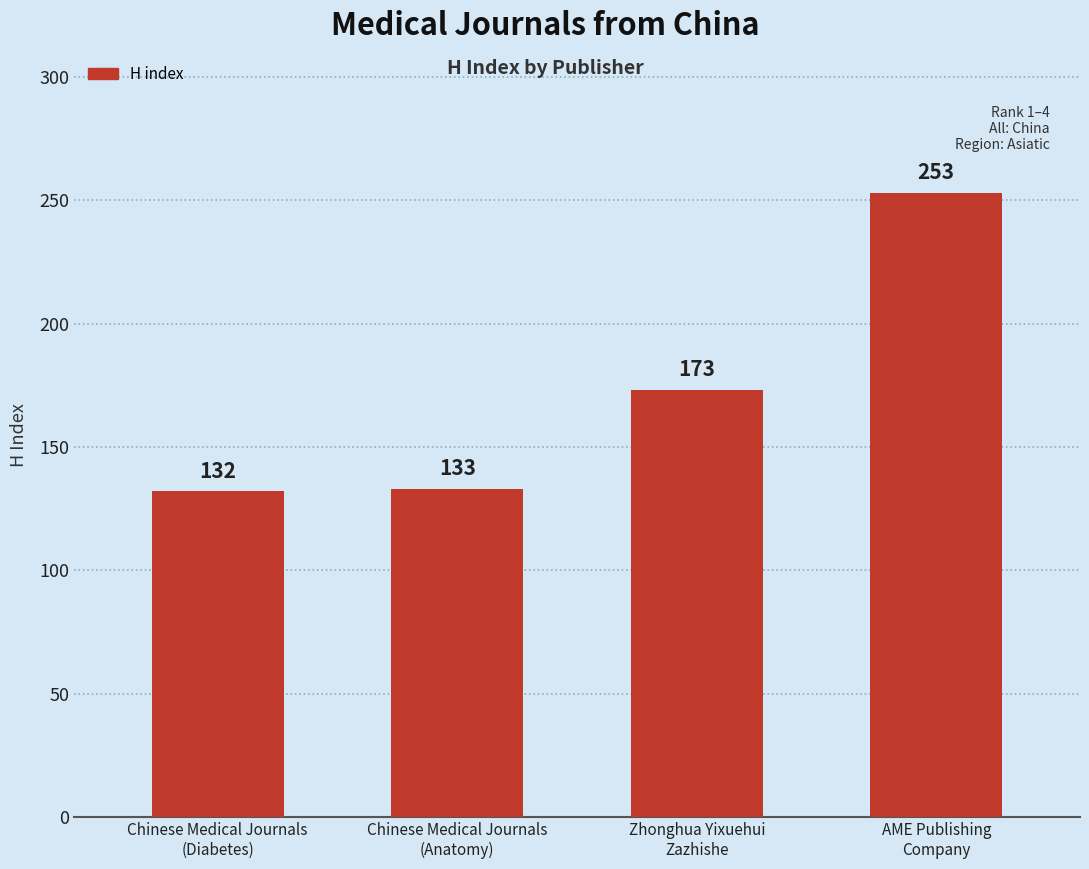

What is the ratio of the value at Chinese Medical Journals
(Anatomy) to the value at Chinese Medical Journals
(Diabetes)?

1.0